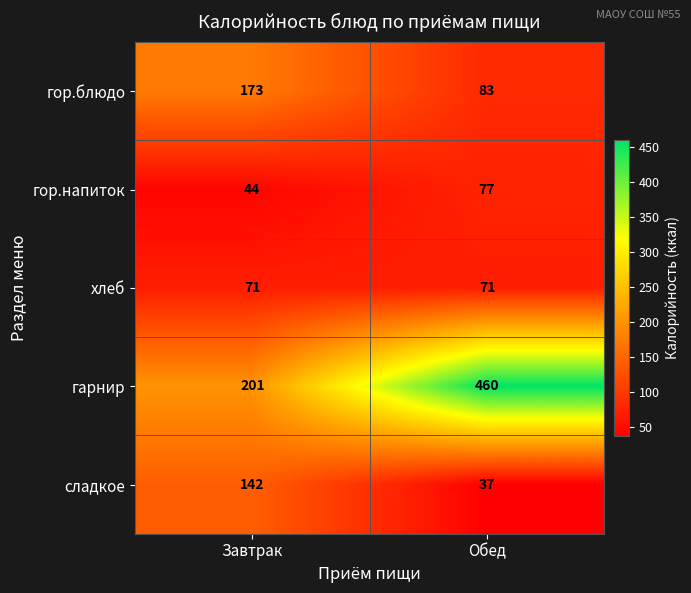

At how many categories does at least one series exceed 151?

2